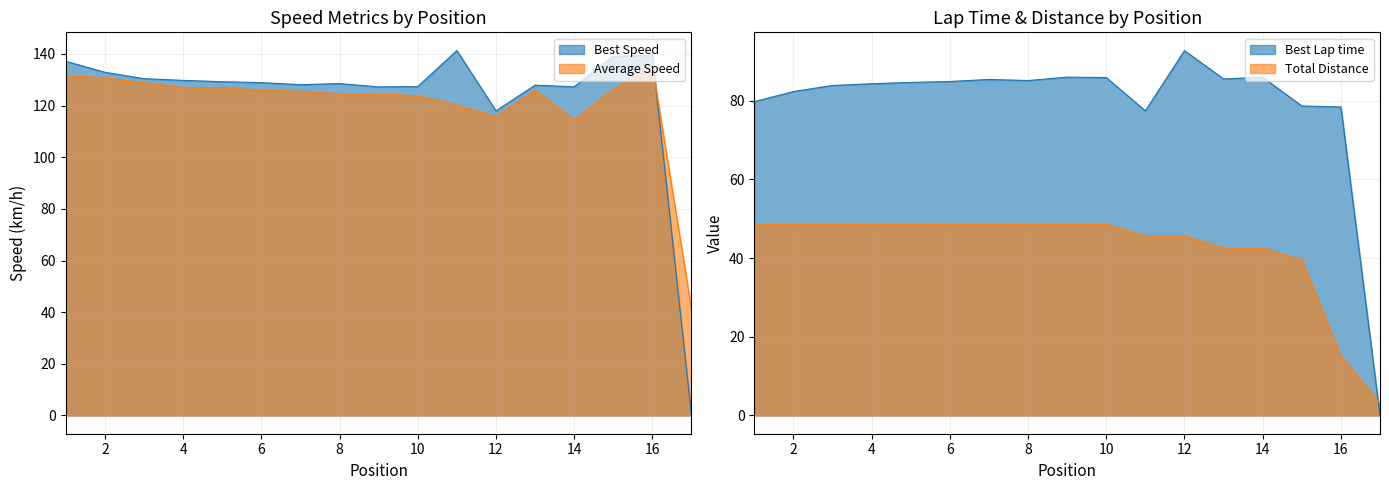

What is the difference between the maximum and minimum values in the Best Speed series?

141.3